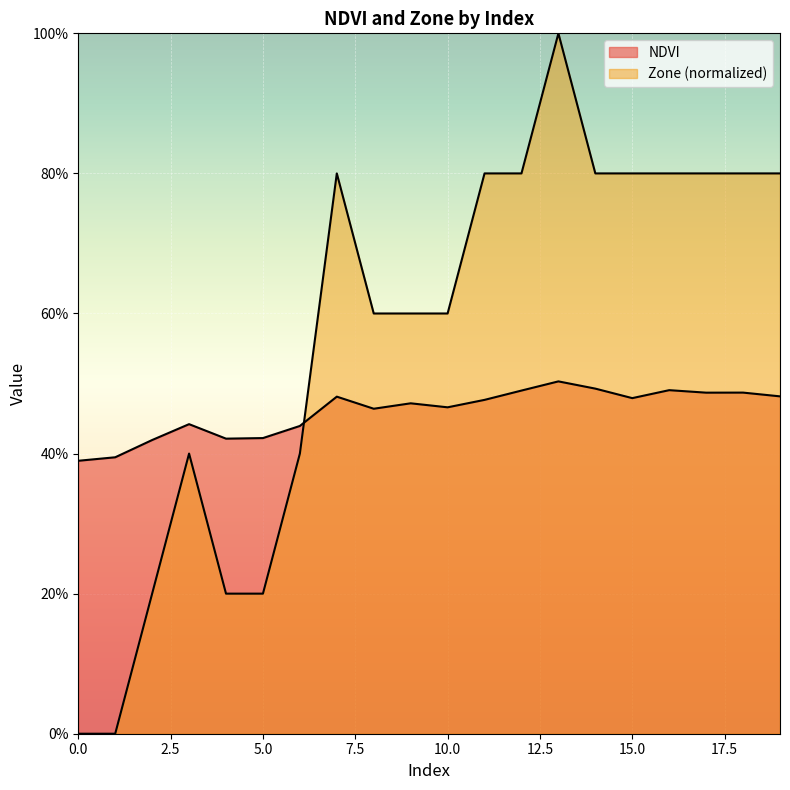

In Zone, how many points are higher than both neighbors (excluding endpoints)?

3